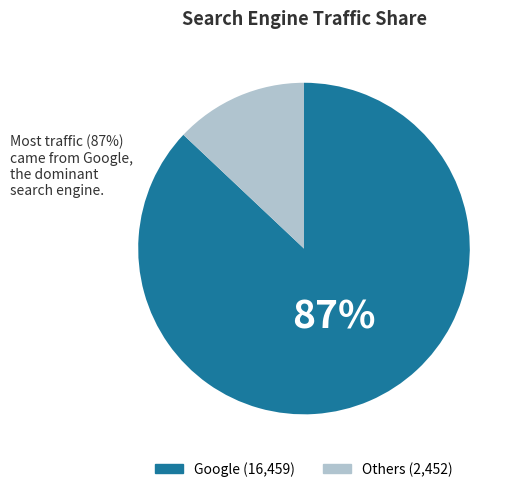

Does any single category account for the majority?

Yes